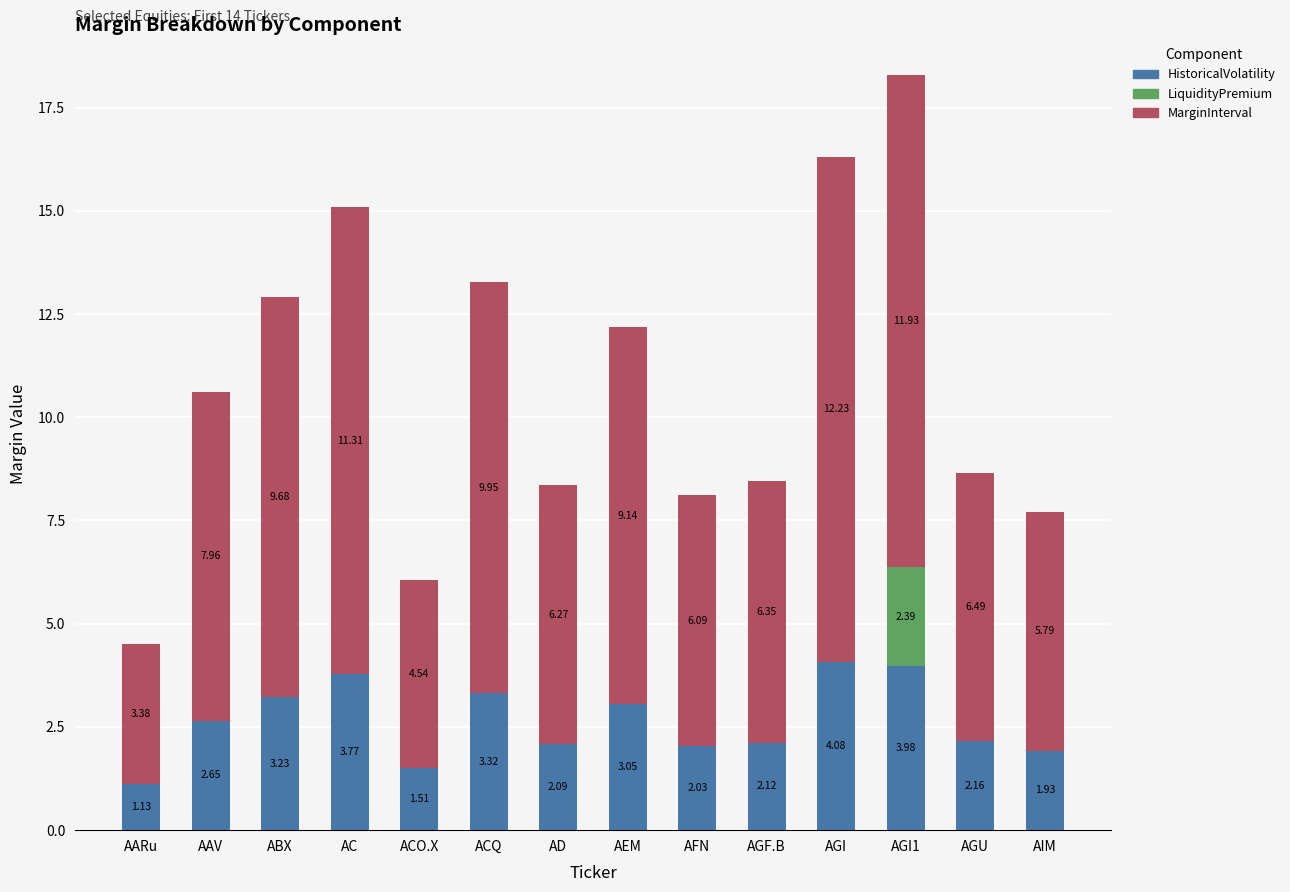

Which category has the highest value in the HistoricalVolatility series?

AGI